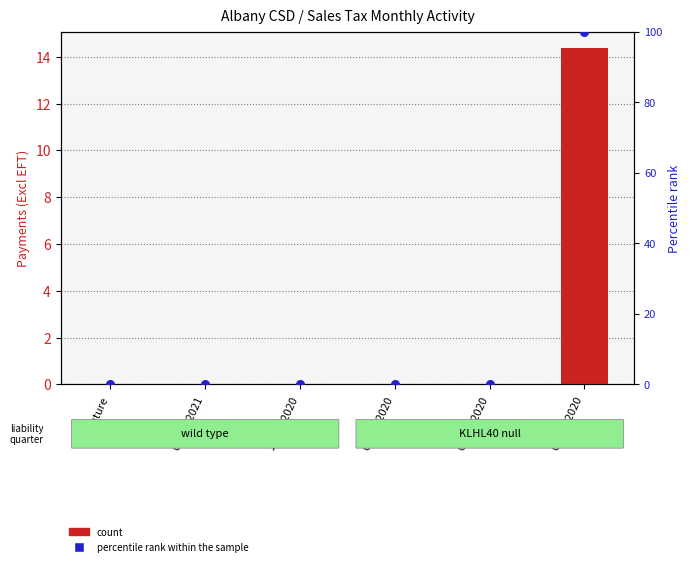

Which series contains the lowest Y value?

count